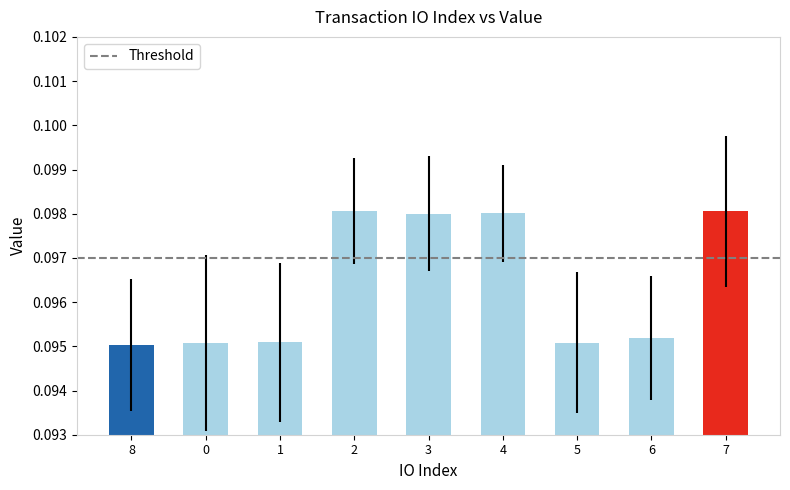

Between 3 and 0, which is larger?

3